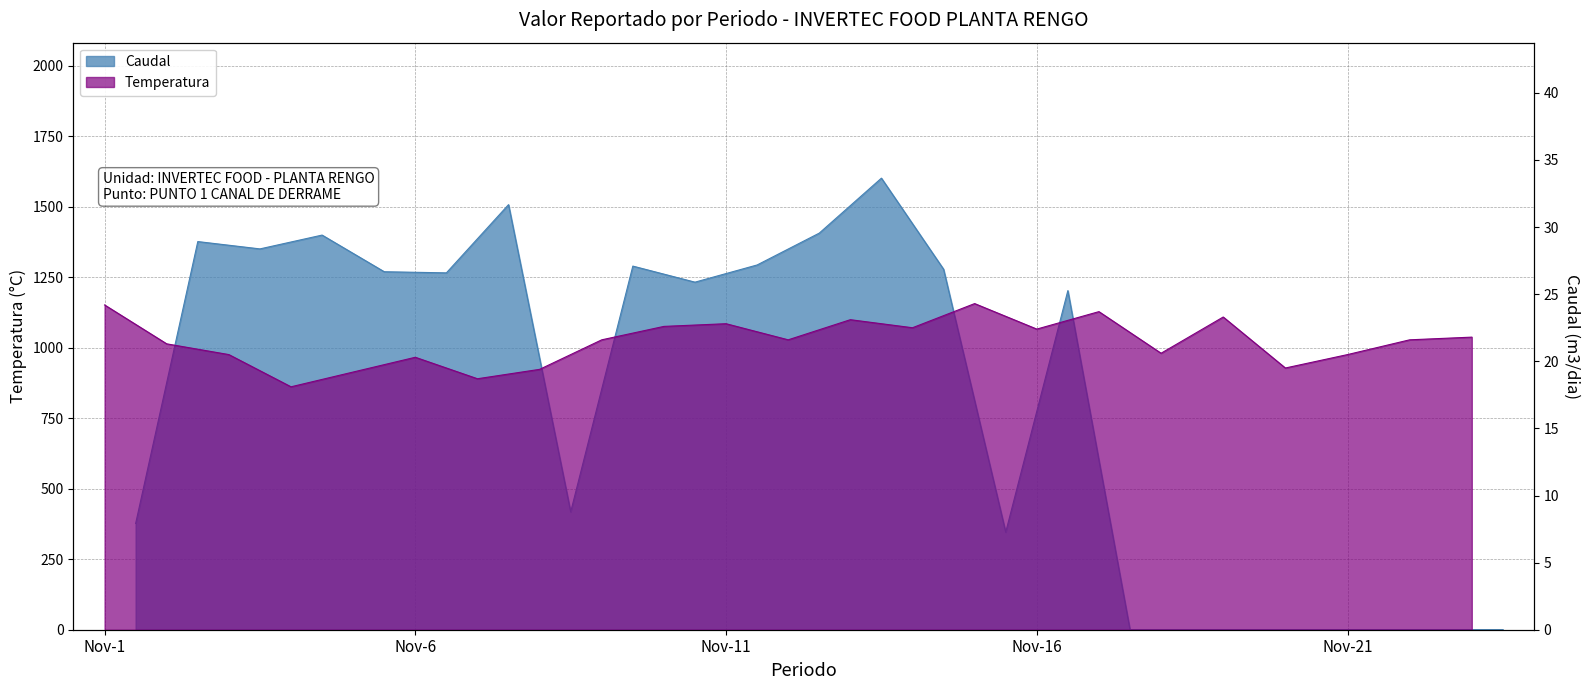

True or false: Caudal has more than 1 points higher than both neighbors.

True